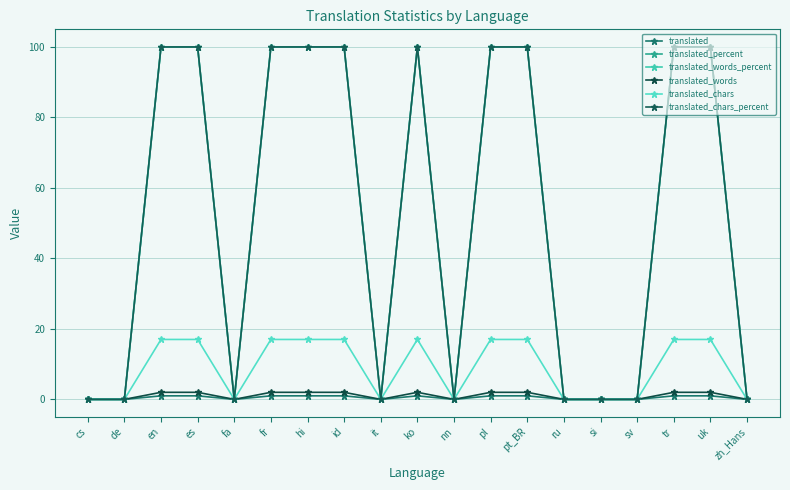

What position from the right is tr?

3